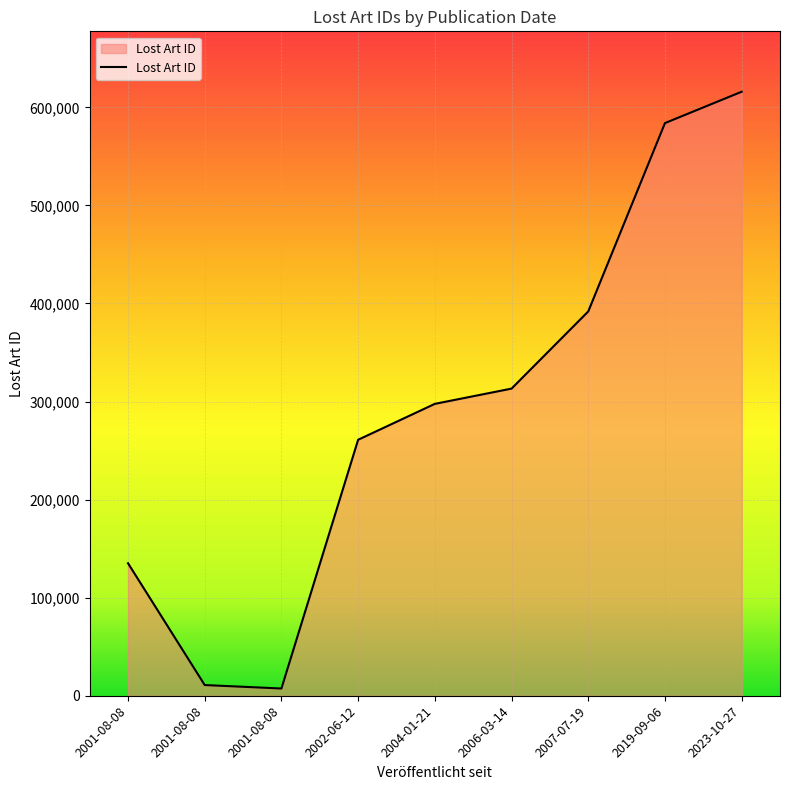

What is the sum of all values?

2616847